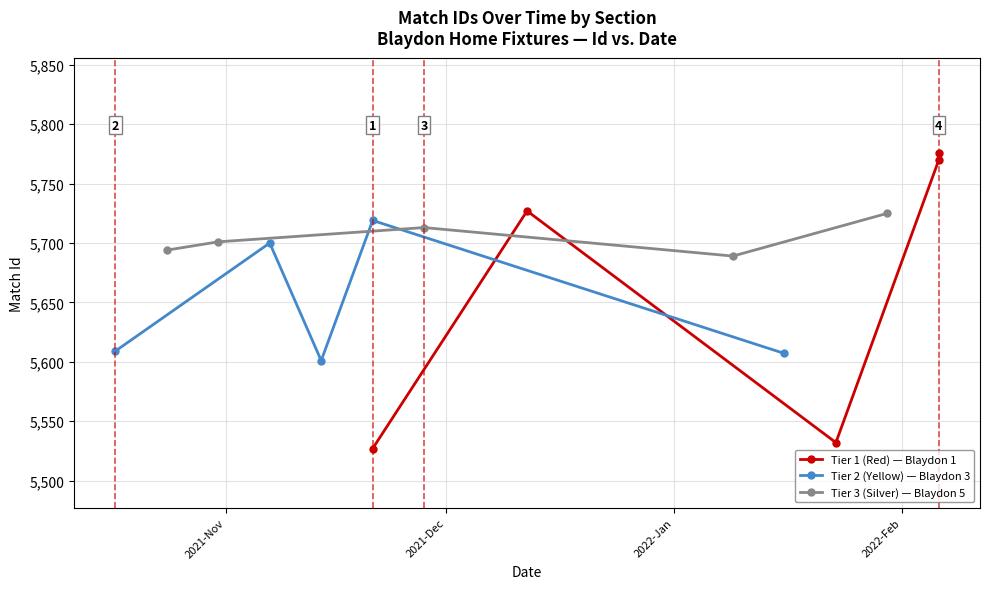

How many data points does each series have?

5